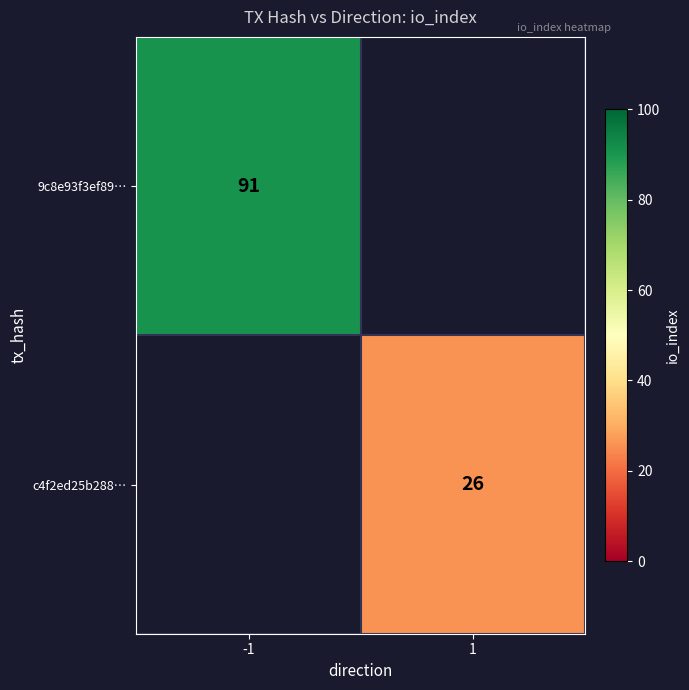

Which has a higher value, 1 or -1?

-1